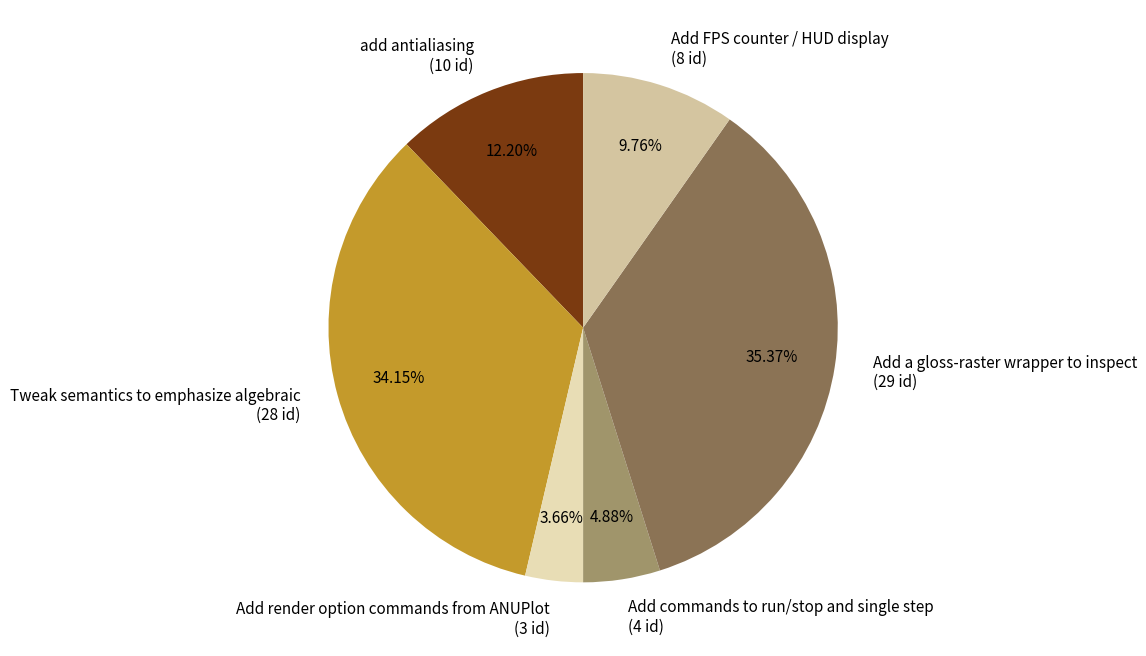

To the nearest percent, what portion does Tweak semantics to emphasize algebraic represent?

34%